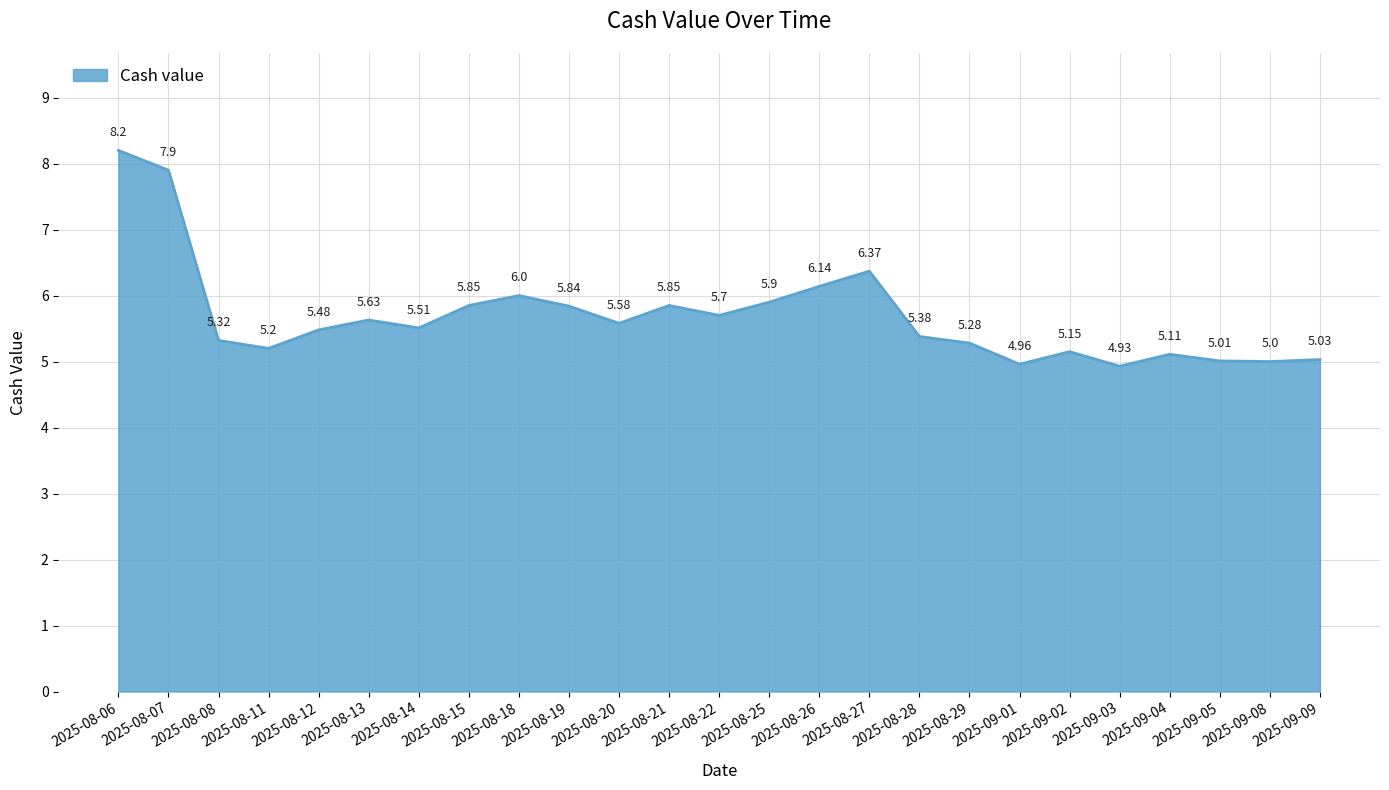

True or false: the data shows 1.3 at 2025-09-03.

False